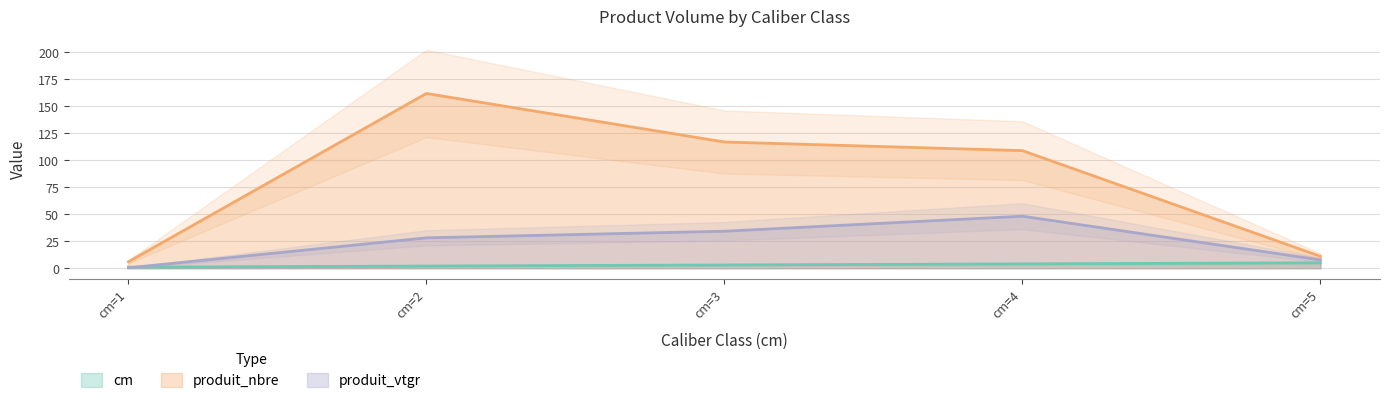

Which has a higher value, cm=4 or cm=3?

cm=4